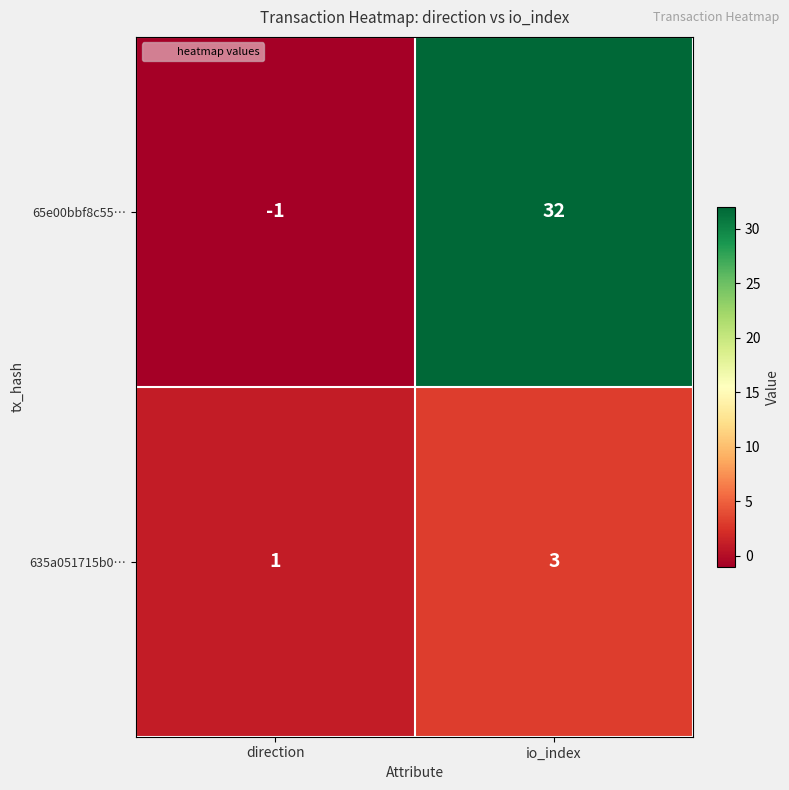

Which category has the highest value across all series?

io_index